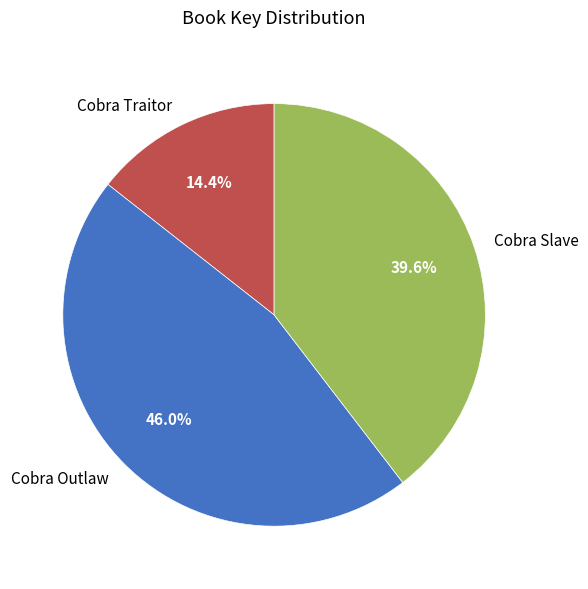

To the nearest percent, what is the difference between the Cobra Outlaw and Cobra Traitor slice percentages?

32%